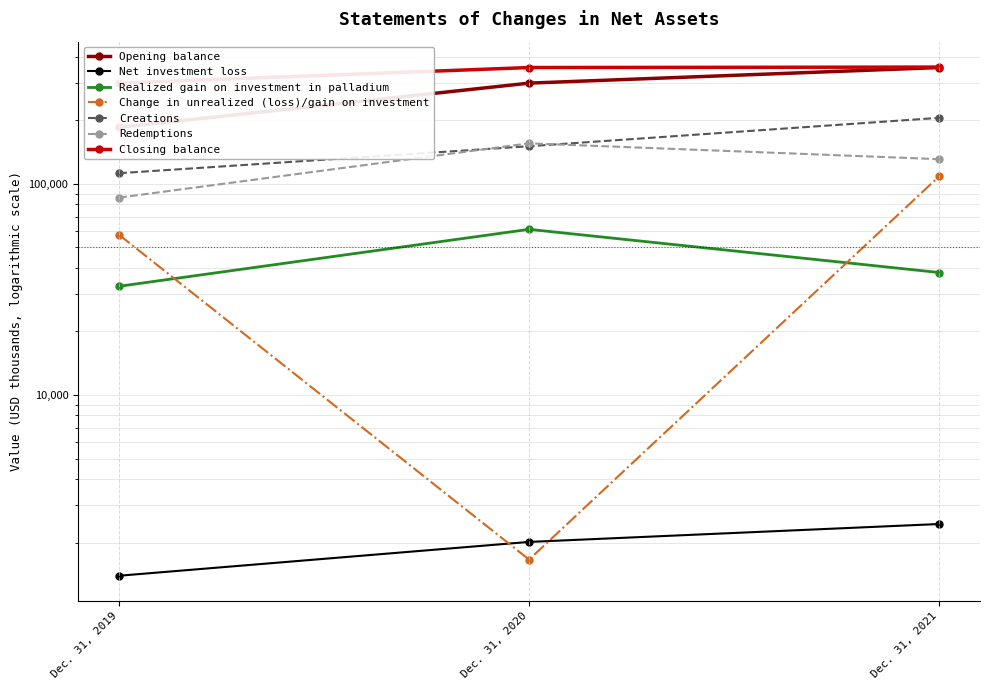

True or false: Closing balance has a value of 300485 at Dec. 31, 2019.

True